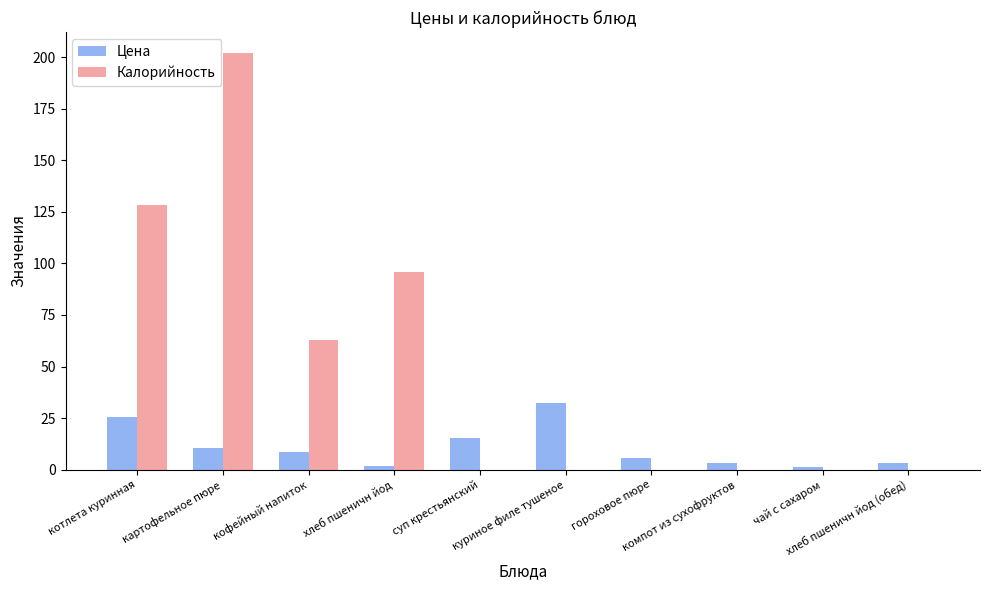

What is the sum of all Цена values?

106.8